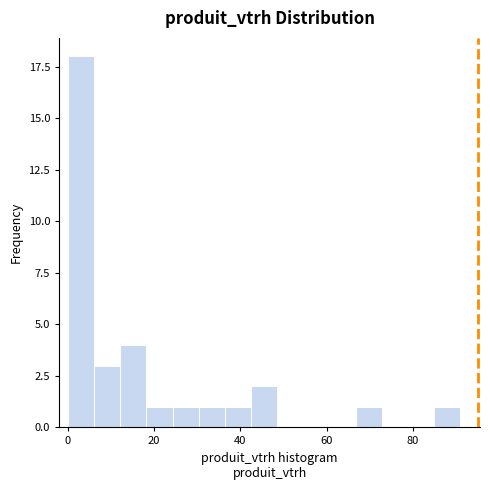

Read against the x-axis, roughly where is the centre of the tallest bar?

4